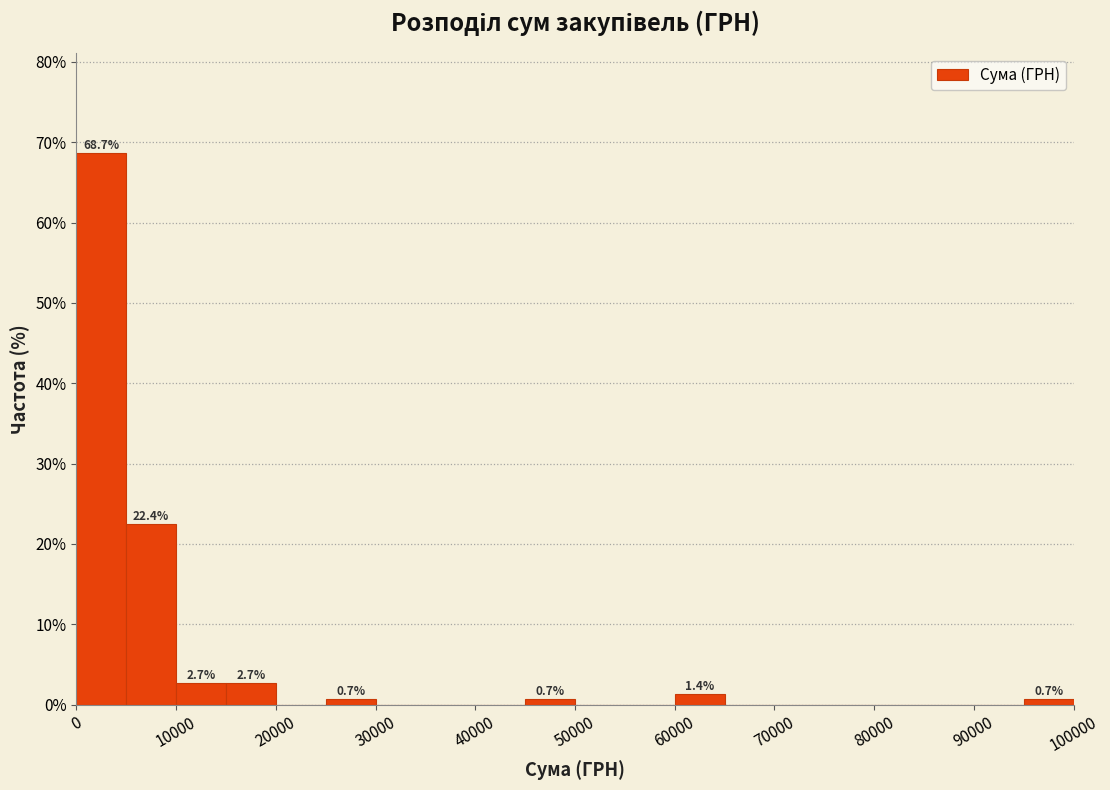

Over which range of the x-axis is the bar tallest?

0 to 5000